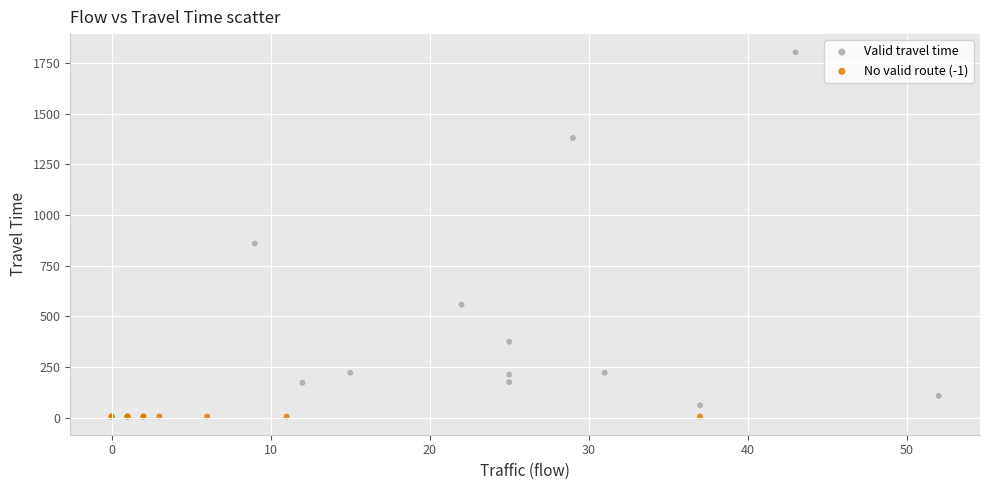

Which series contains the highest Y value?

Valid travel time